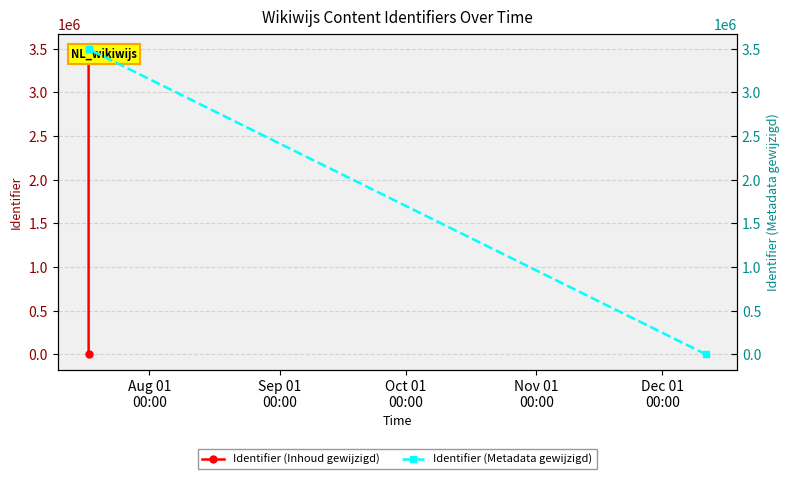

Which series has the widest spread of values?

Identifier (Inhoud gewijzigd)